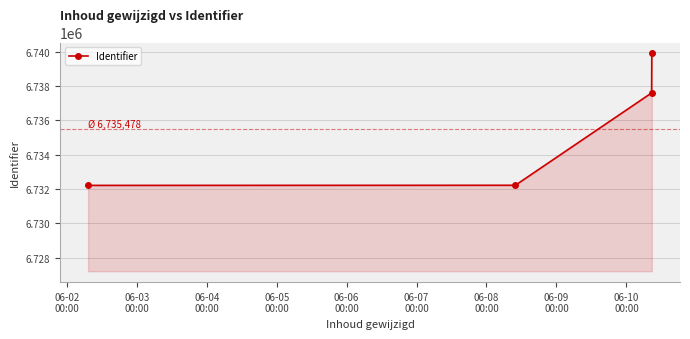

How many series are shown in this chart?

1